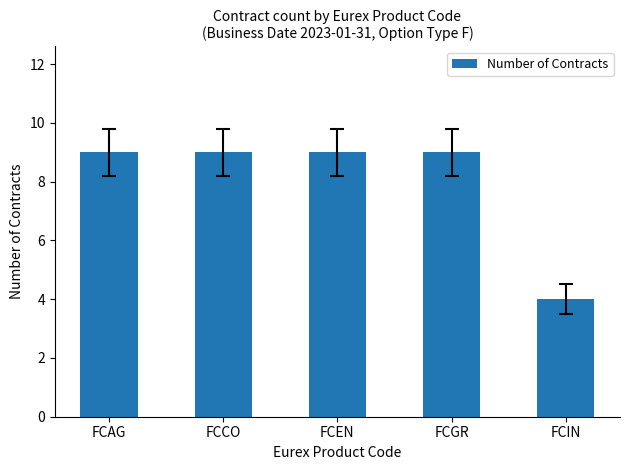

What is the approximate value at FCCO?

9